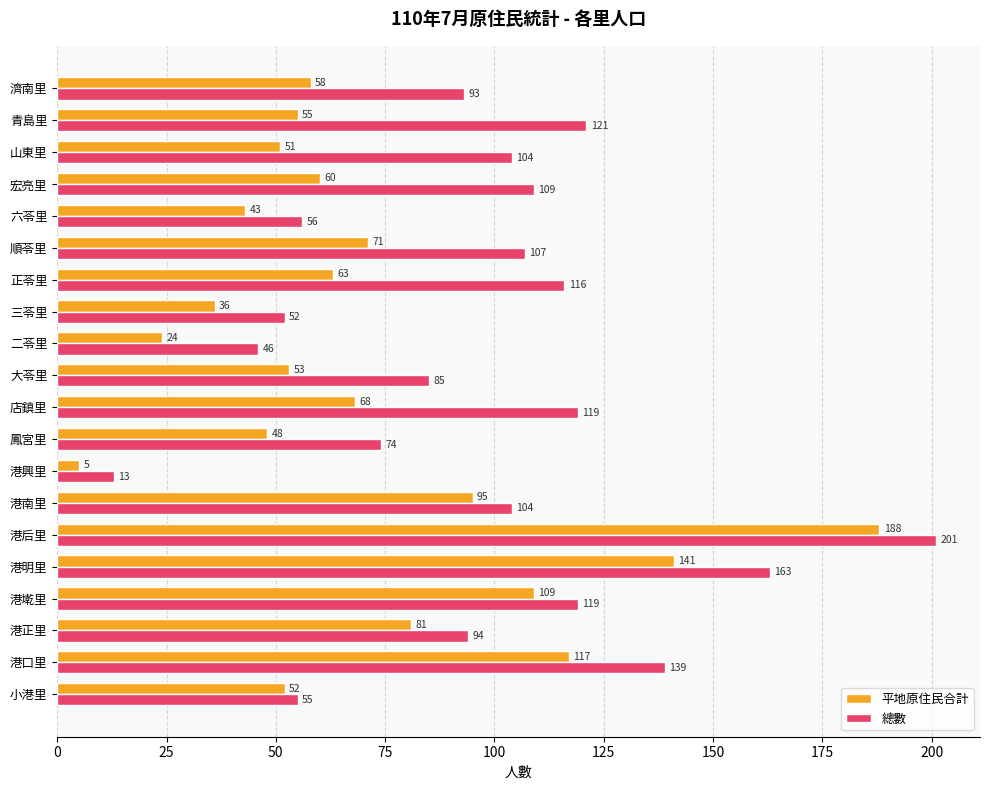

What is the sum of all 平地原住民合計 values?

1418